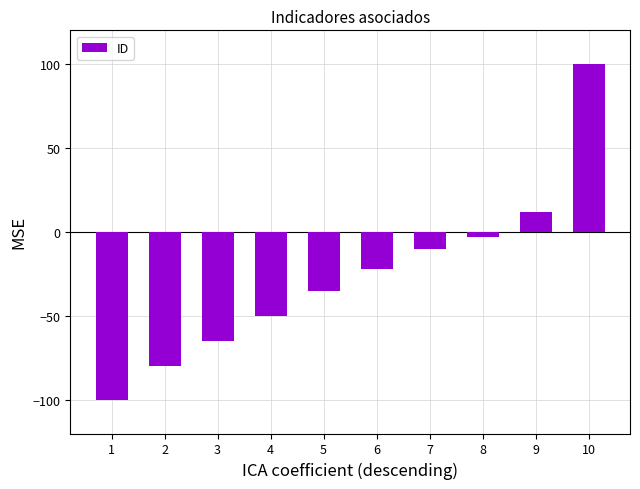

How many series are shown in this chart?

1